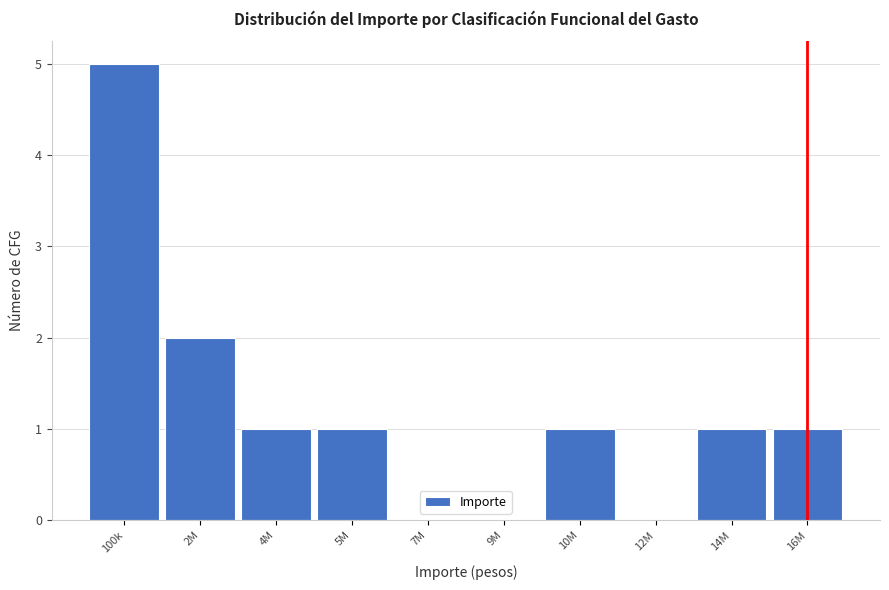

Reading left to right, extract all data points from this chart.

100k=5	2M=2	4M=1	5M=1	7M=0	9M=0	10M=1	12M=0	14M=1	16M=1